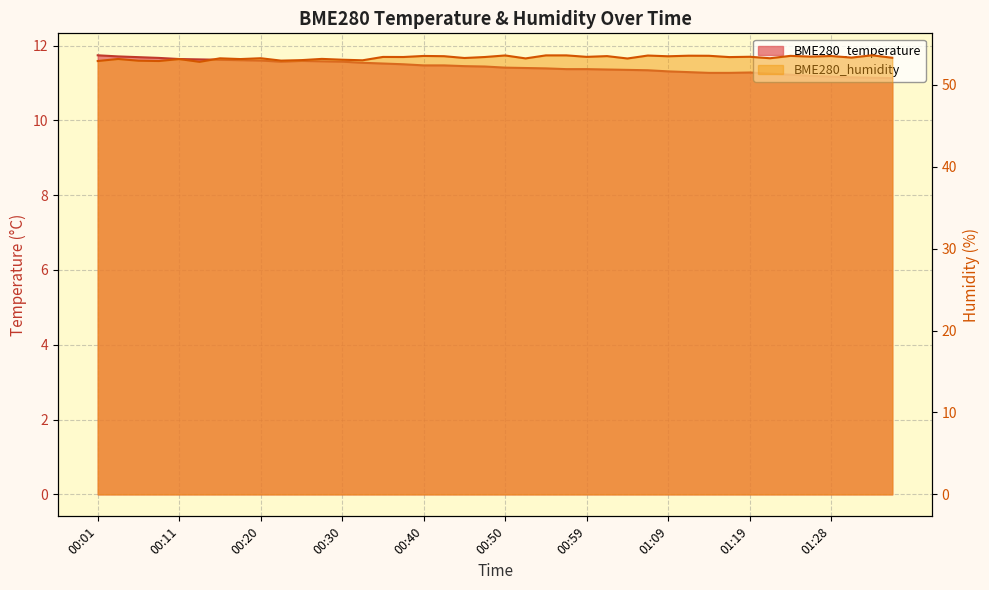

Reading left to right, list all the values displayed in this chart.

BME280_temperature: 11.7	11.7	11.7	11.7	11.6	11.6	11.6	11.6	11.6	11.6	11.6	11.6	11.6	11.5	11.5	11.5	11.5	11.5	11.4	11.4	11.4	11.4	11.4	11.4	11.4	11.4	11.3	11.3	11.3	11.3	11.3	11.3	11.3	11.2	11.2	11.2	11.2	11.2	11.1	11.1
BME280_humidity: 52.9	53.1	52.9	52.9	53.1	52.8	53.2	53.1	53.2	52.9	53.0	53.1	53.0	53.0	53.4	53.4	53.5	53.5	53.3	53.4	53.6	53.2	53.6	53.6	53.4	53.5	53.2	53.6	53.5	53.5	53.5	53.4	53.4	53.2	53.5	53.4	53.5	53.3	53.6	53.3